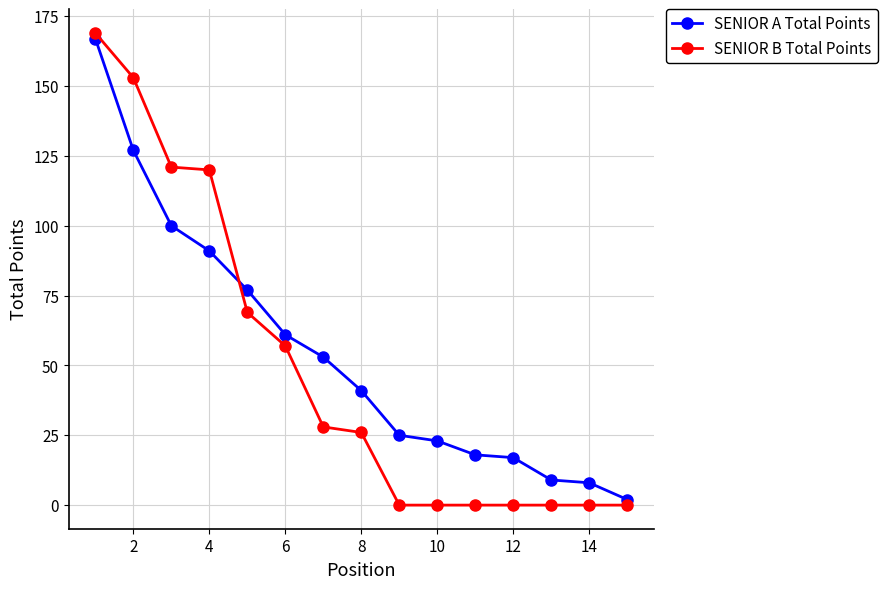

What is the sum of all SENIOR A Total Points values?

819